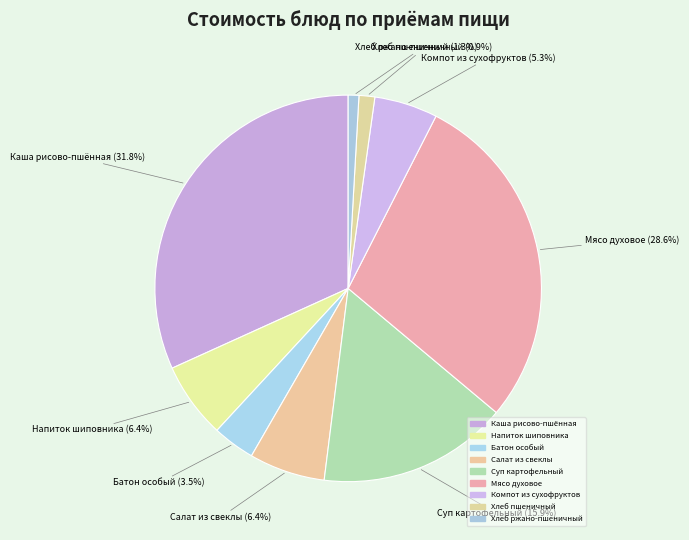

Count the number of slices in the pie.

9